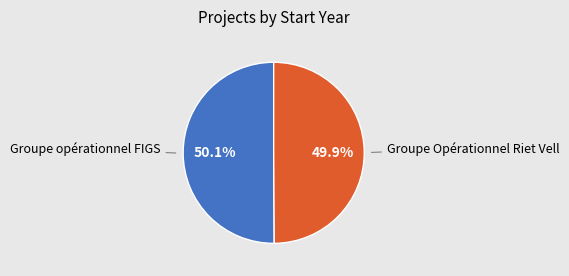

Count the number of slices in the pie.

2